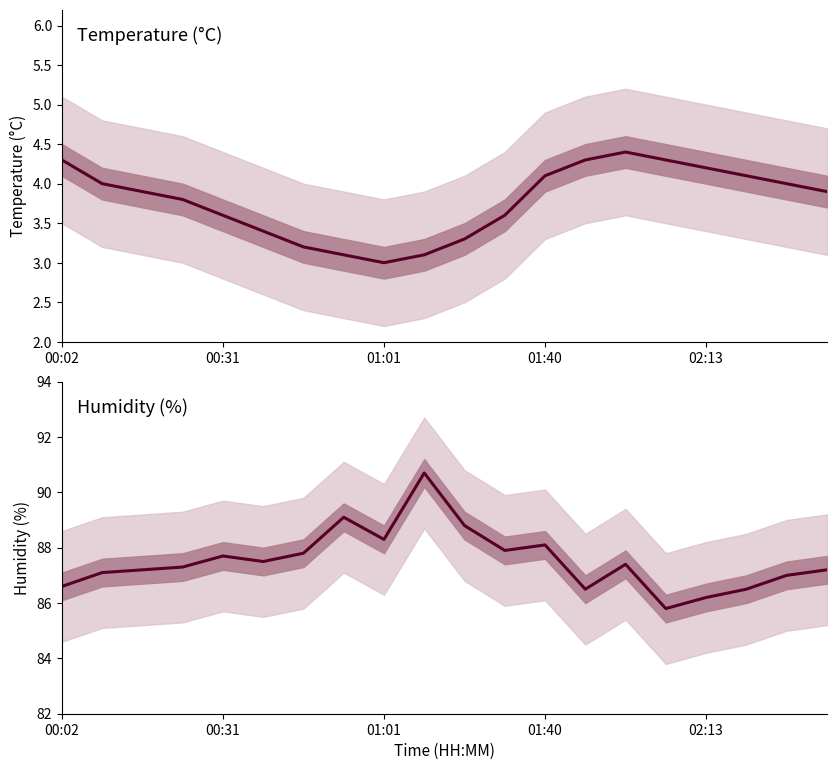

Between 14 and 8, which is larger?

14